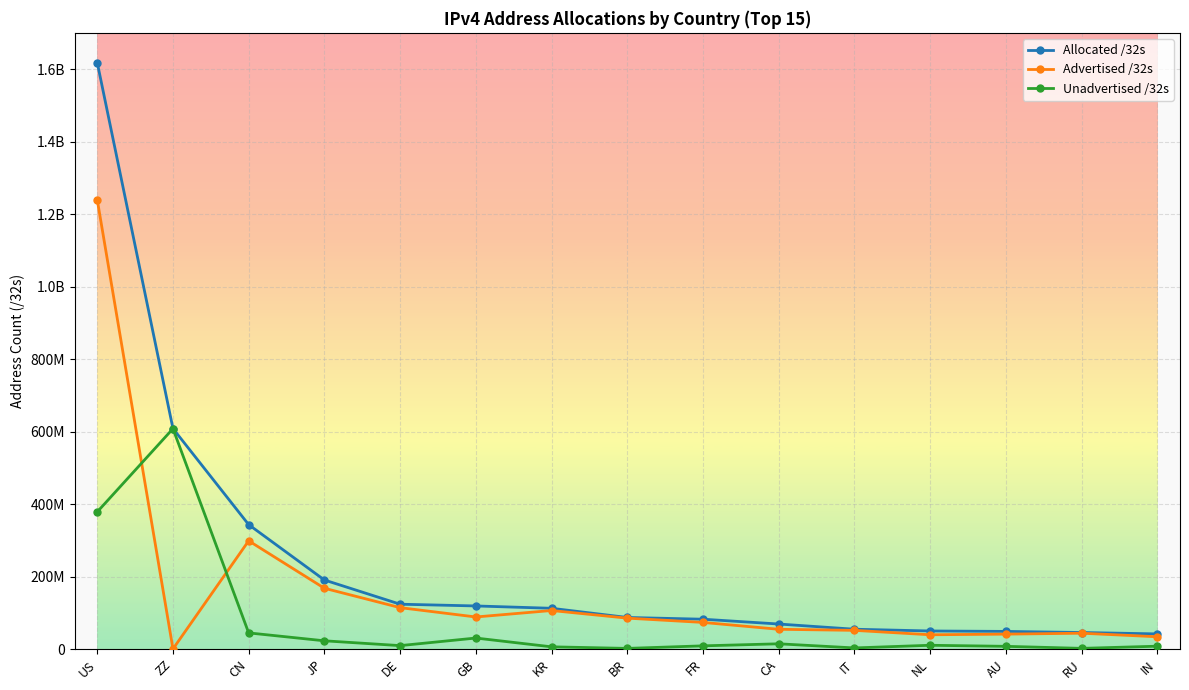

True or false: Advertised /32s and Allocated /32s cross at least once.

False